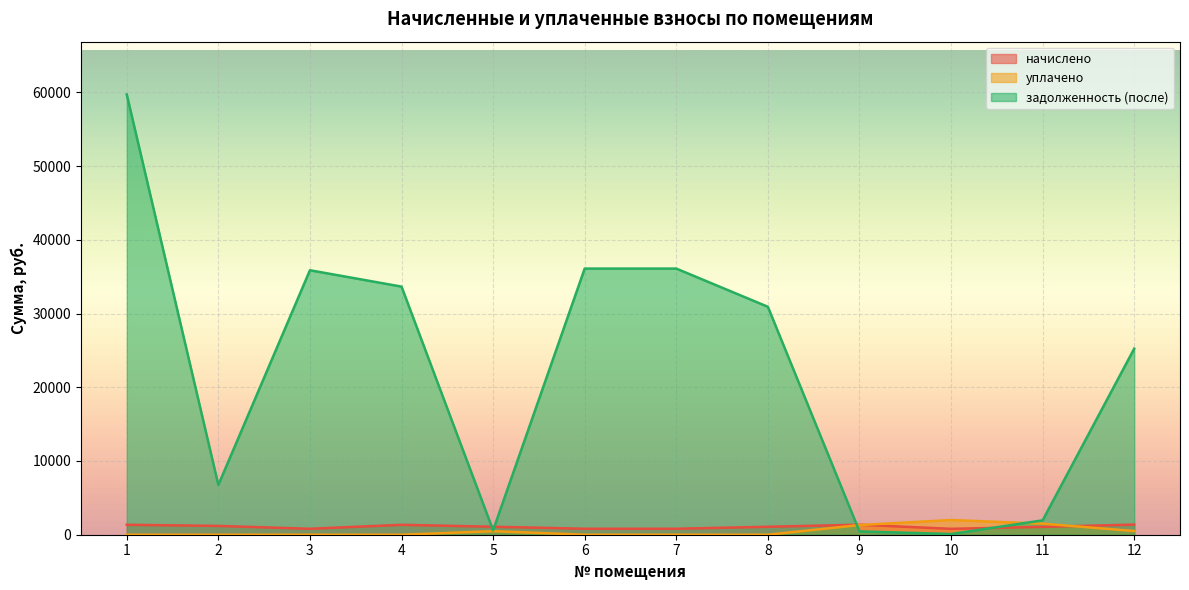

What is the value of the задолженность (после) point at the 11th from the left?

1947.4